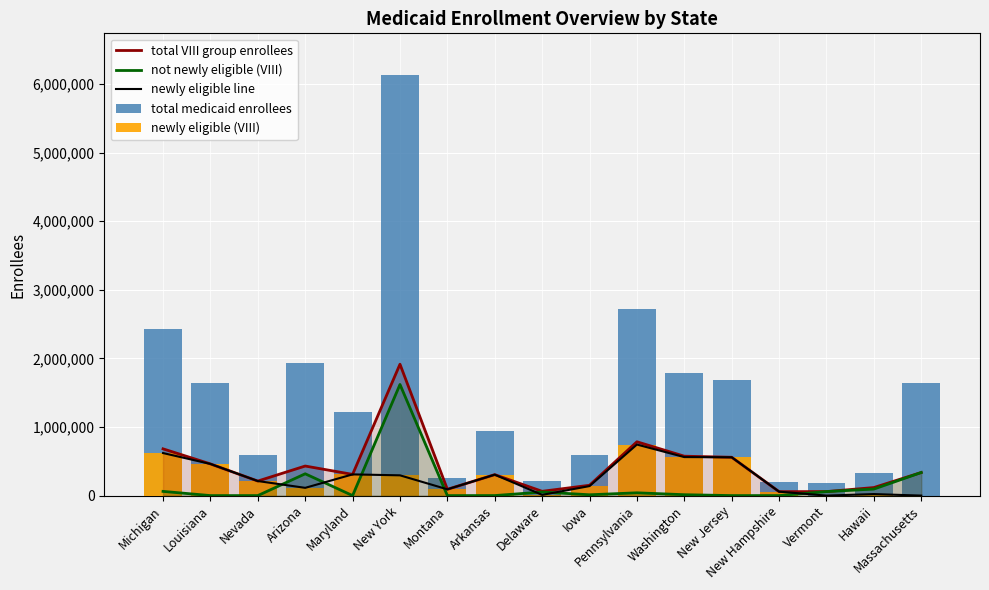

Which category has the lowest value across all series?

Louisiana